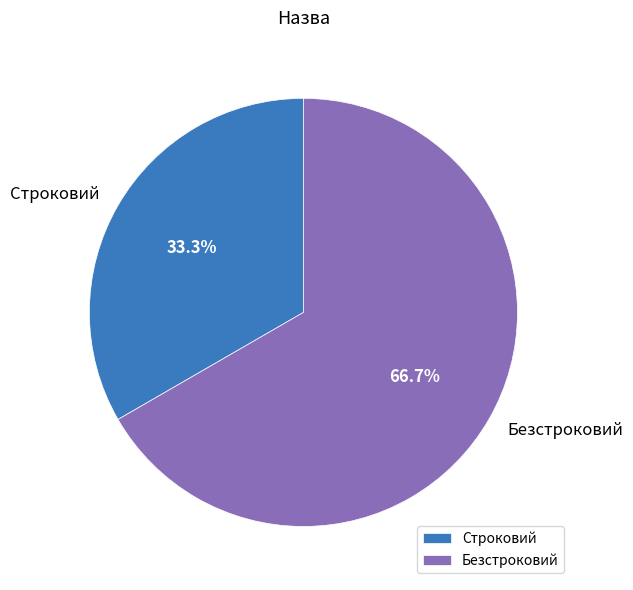

Which category has the biggest portion of the pie?

Безстроковий